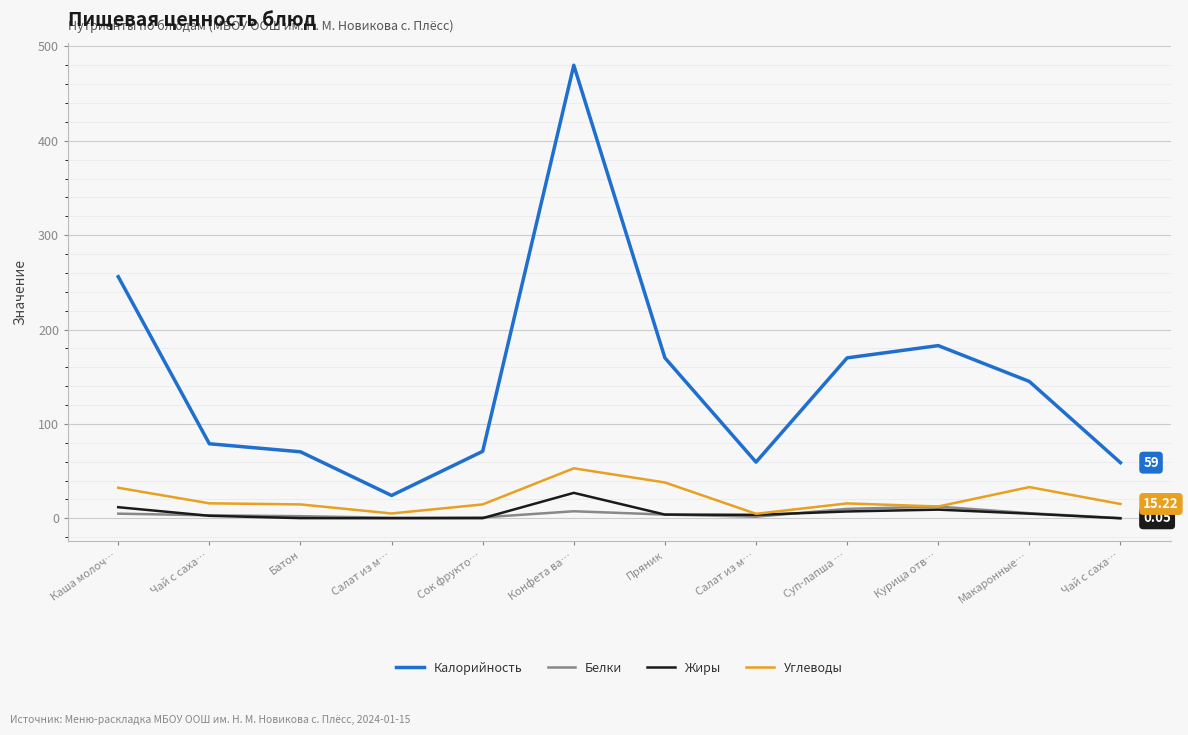

Count the number of categories in the chart.

12